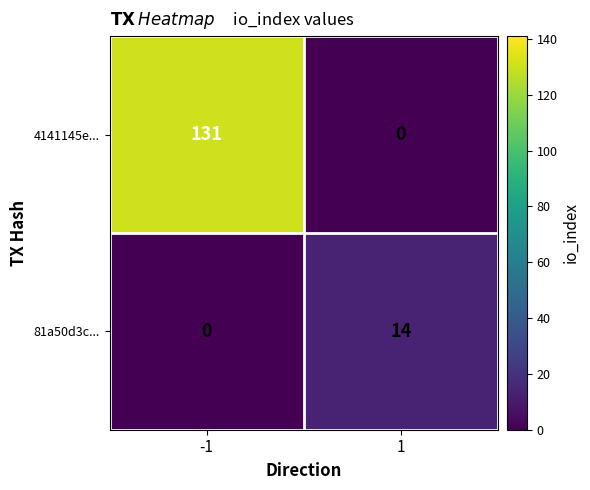

What is the spread (max minus min) of values at 1?

14